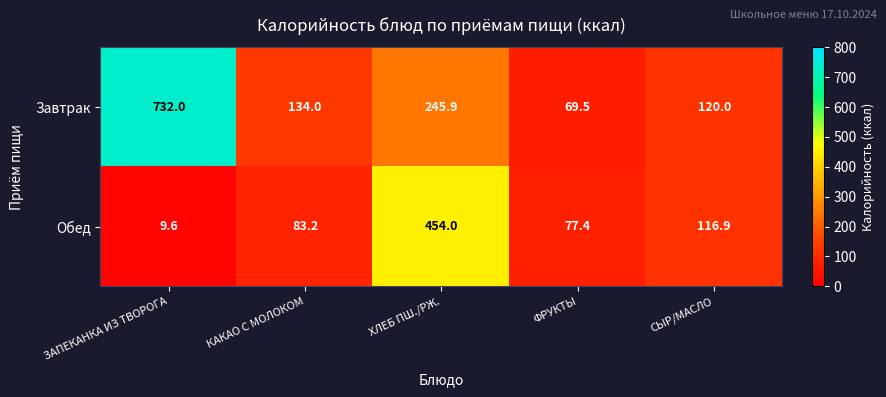

Which series changed the most between ФРУКТЫ and СЫР/МАСЛО?

Завтрак